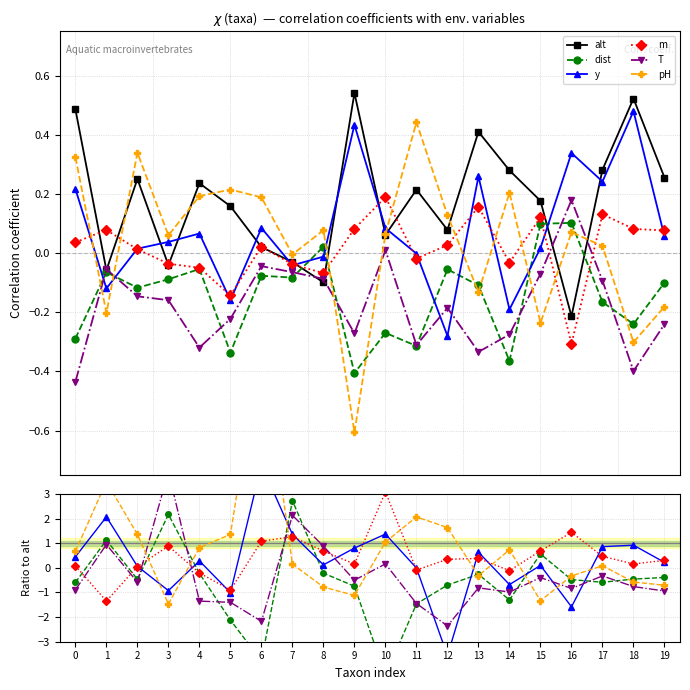

Which series ends up on top after the final intersection of m and y?

m